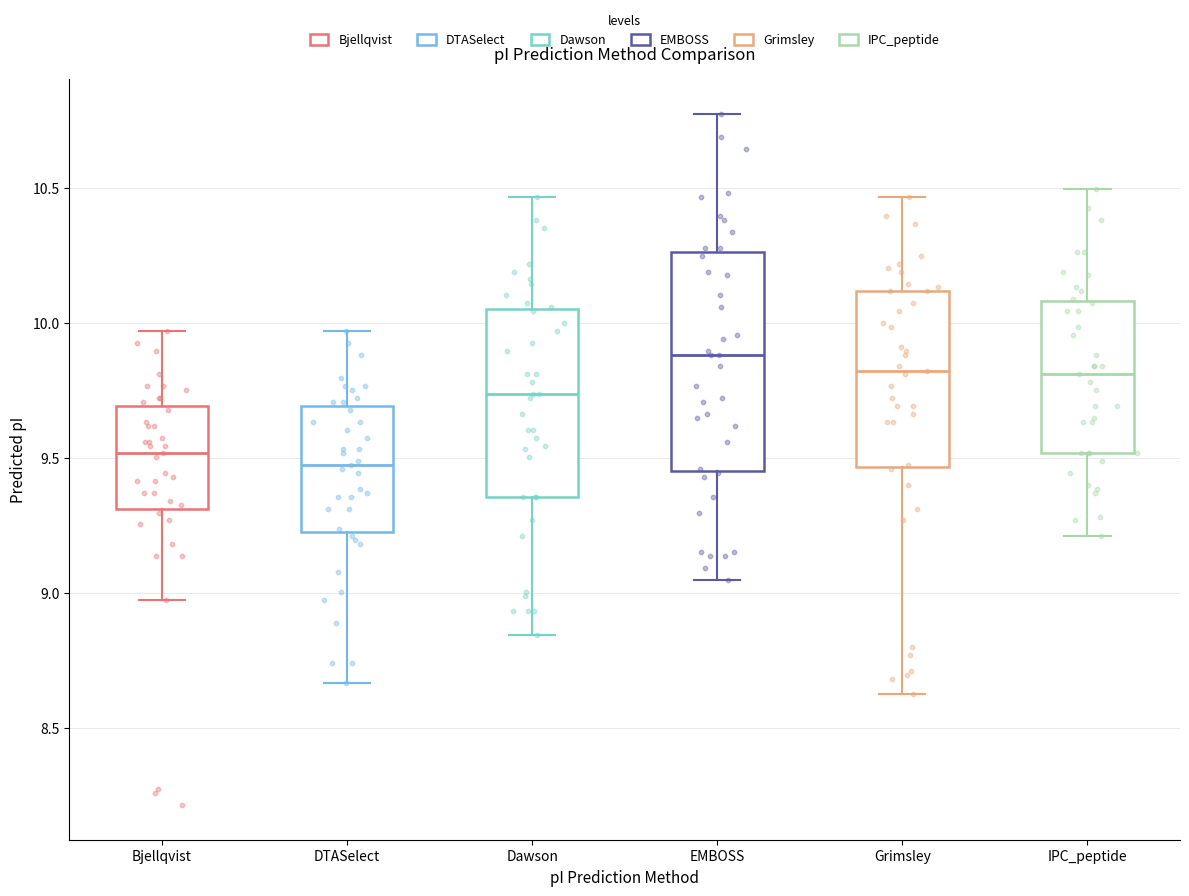

Reading left to right, transcribe this box plot: for each box, give where its median line is, the range the box spans, and where its two whiskers end, as read against the y-axis. The values are not printed on the chart, so give them approximately, as read against the axis.

Bjellqvist: median 9.50, box 9.30 to 9.70, whiskers 9.00 to 9.95
DTASelect: median 9.45, box 9.20 to 9.70, whiskers 8.65 to 9.95
Dawson: median 9.75, box 9.35 to 10.05, whiskers 8.85 to 10.45
EMBOSS: median 9.90, box 9.45 to 10.25, whiskers 9.05 to 10.75
Grimsley: median 9.80, box 9.45 to 10.10, whiskers 8.60 to 10.45
IPC_peptide: median 9.80, box 9.50 to 10.10, whiskers 9.20 to 10.50